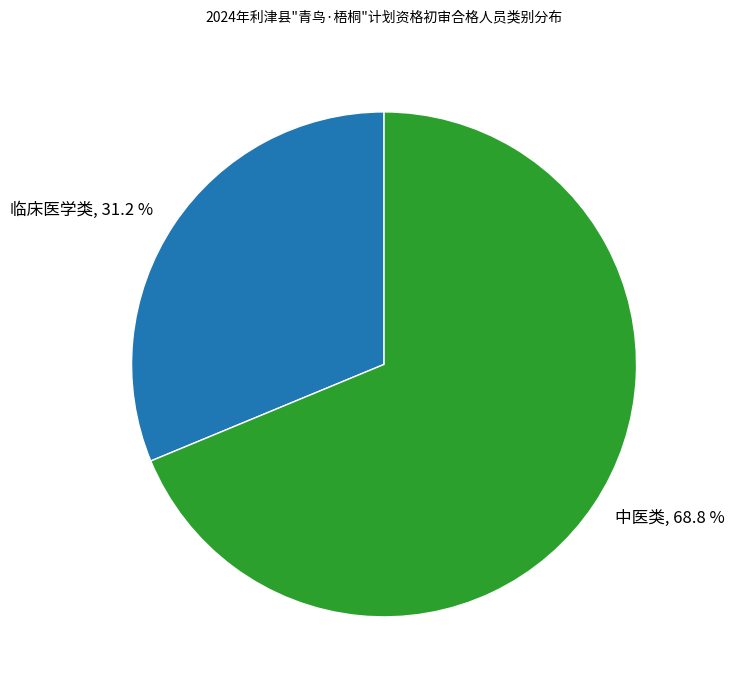

Count the number of slices in the pie.

2